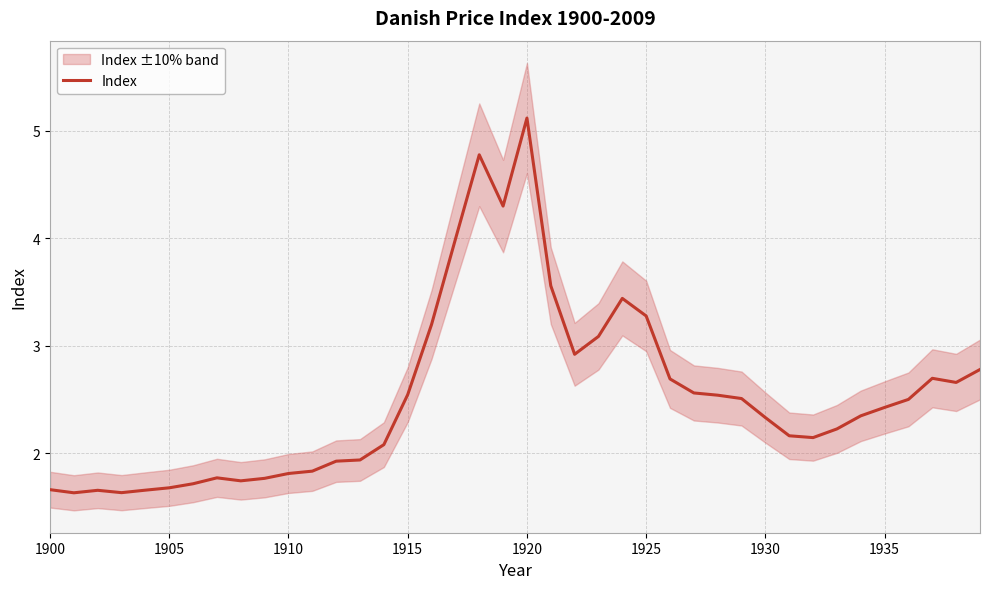

Reading left to right, list all the values displayed in this chart.

1.7	1.6	1.7	1.6	1.7	1.7	1.7	1.8	1.7	1.8	1.8	1.8	1.9	1.9	2.1	2.5	3.2	4.0	4.8	4.3	5.1	3.6	2.9	3.1	3.4	3.3	2.7	2.6	2.5	2.5	2.3	2.2	2.1	2.2	2.3	2.4	2.5	2.7	2.7	2.8